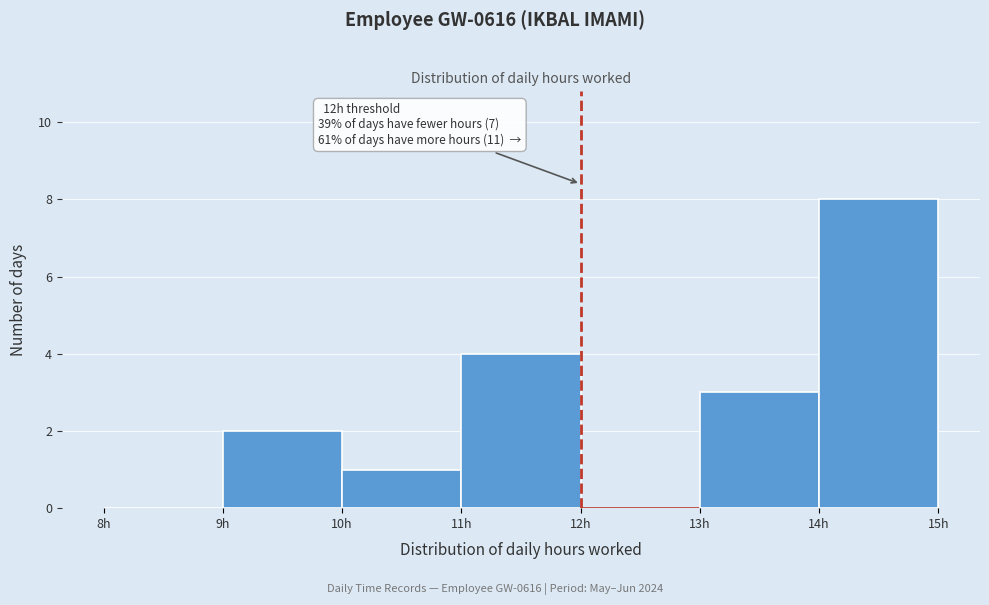

Over which range of the x-axis is the bar tallest?

14 to 15